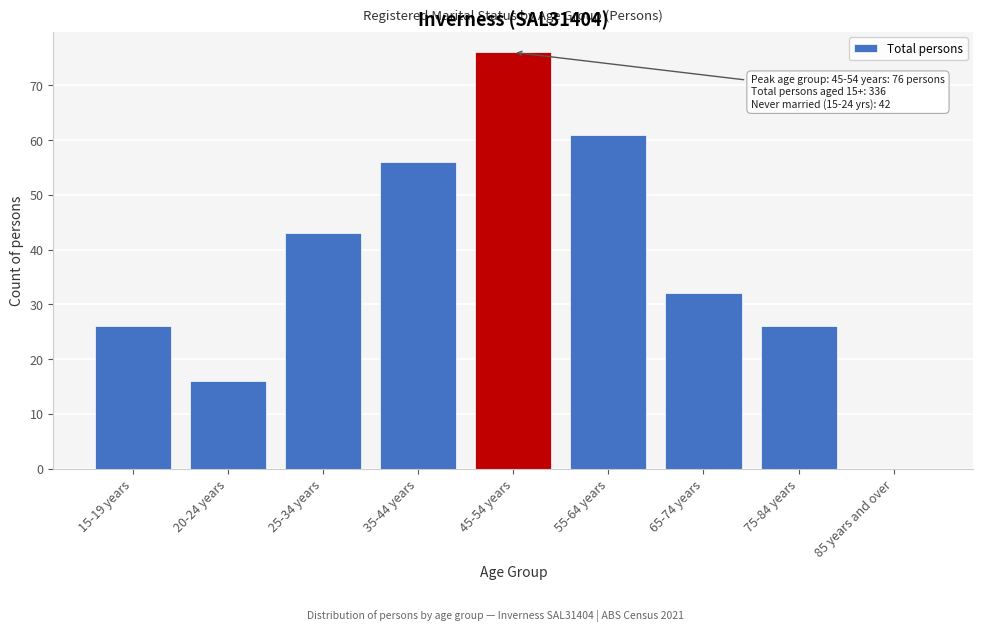

Reading left to right, list all the values displayed in this chart.

15-19 years=26	20-24 years=16	25-34 years=43	35-44 years=56	45-54 years=76	55-64 years=61	65-74 years=32	75-84 years=26	85 years and over=0